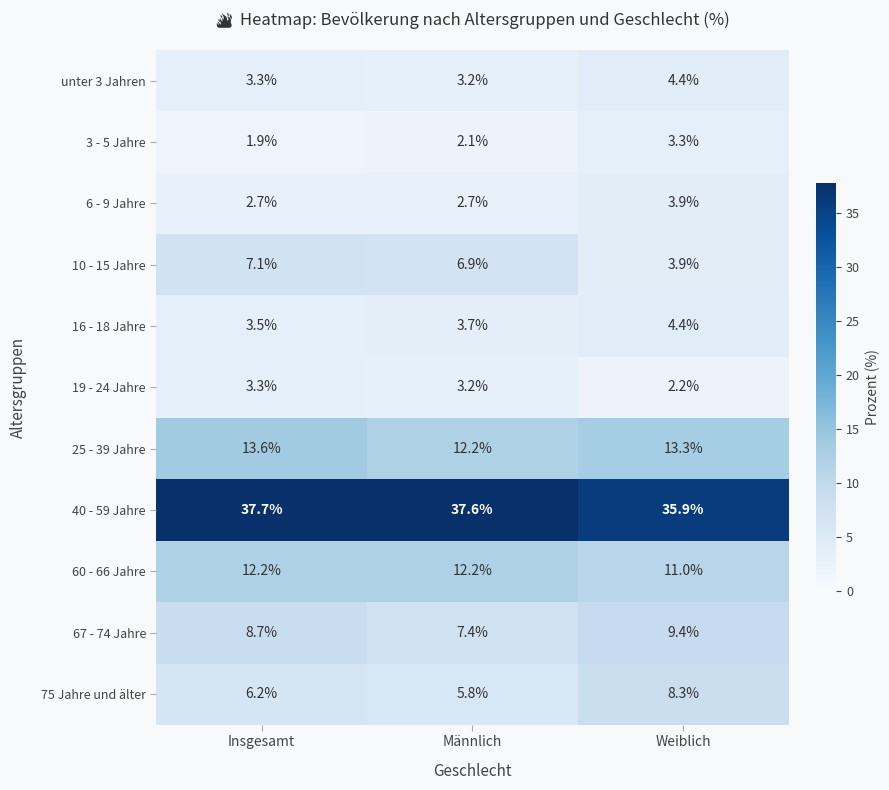

What is the minimum value shown in the chart?

1.9